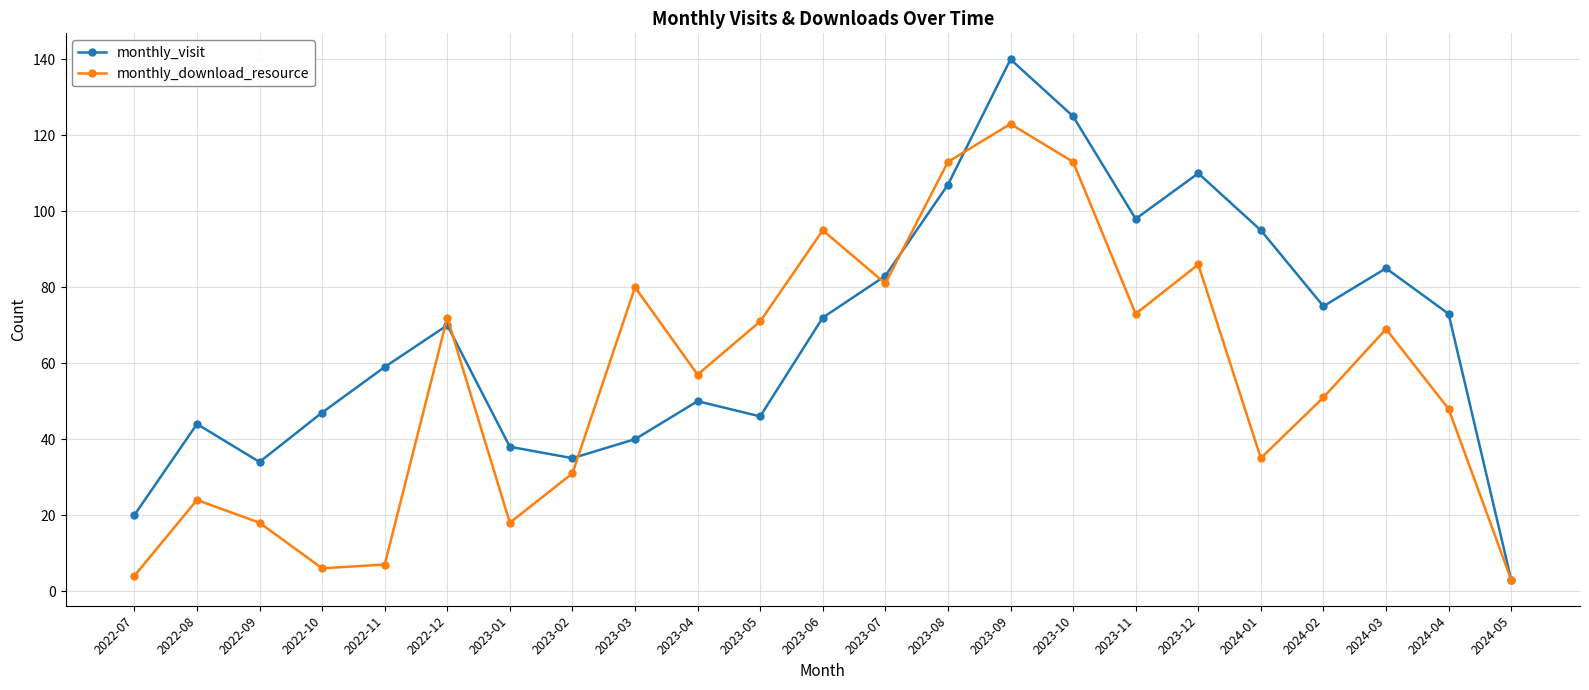

List the series in order of their peak value, highest first.

monthly_visit, monthly_download_resource